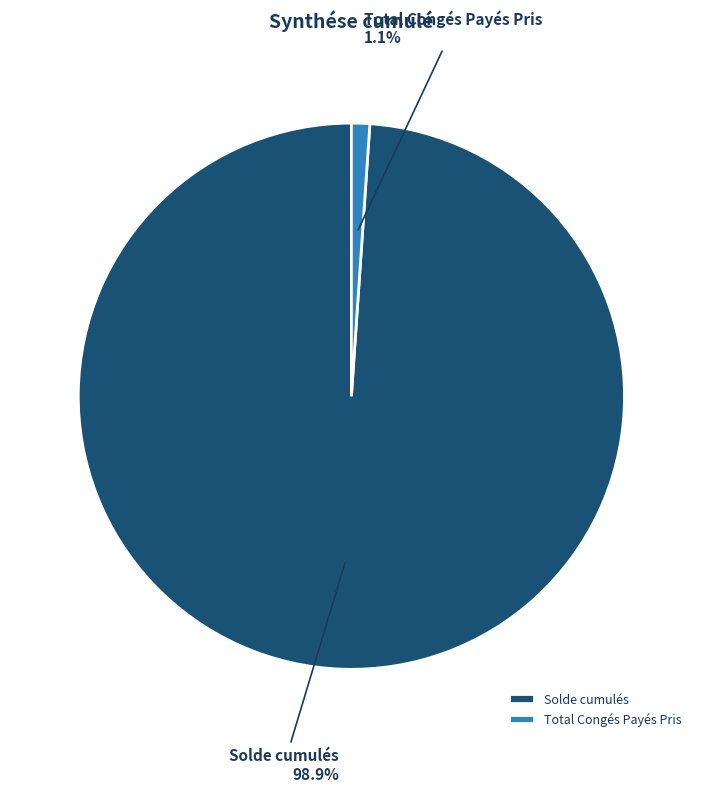

The Solde cumulés slice represents 89% of the pie. True or false?

False